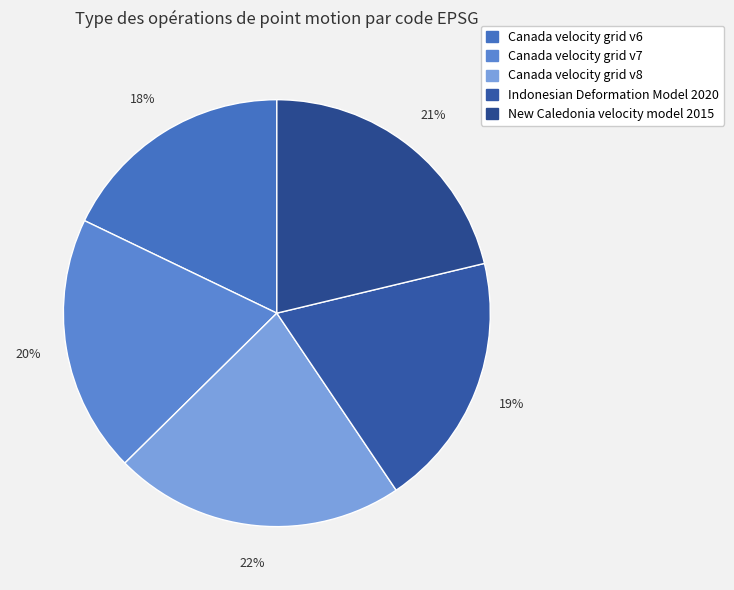

To the nearest percent, what percentage of the pie is Canada velocity grid v8?

22%